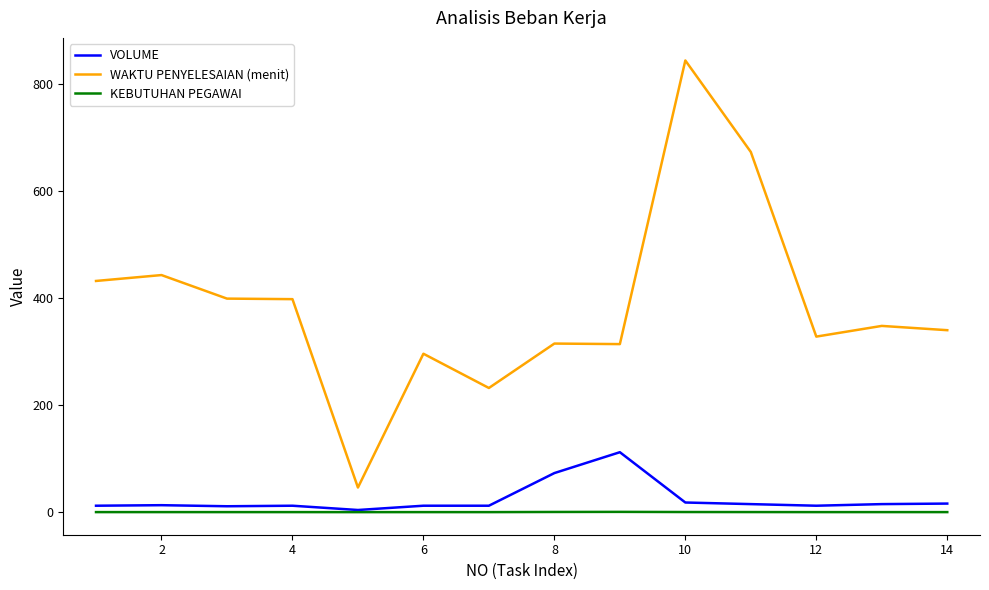

List the series in order of their peak value, highest first.

WAKTU PENYELESAIAN (menit), VOLUME, KEBUTUHAN PEGAWAI